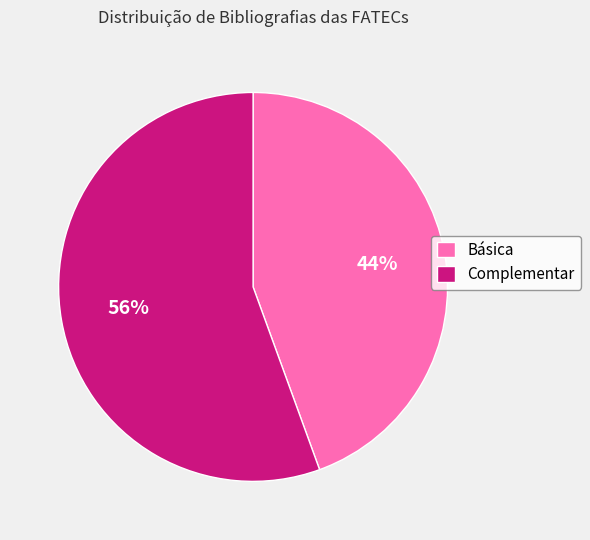

Which category has the biggest portion of the pie?

Complementar